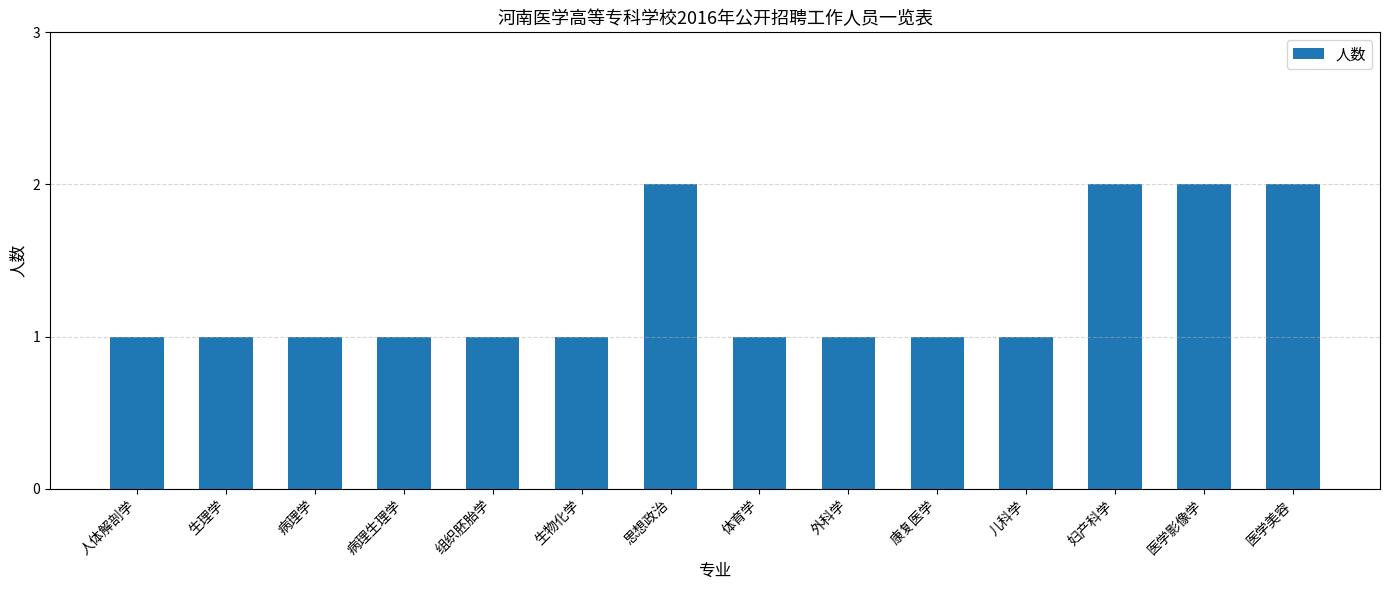

True or false: the data shows 2 at 医学美容.

True